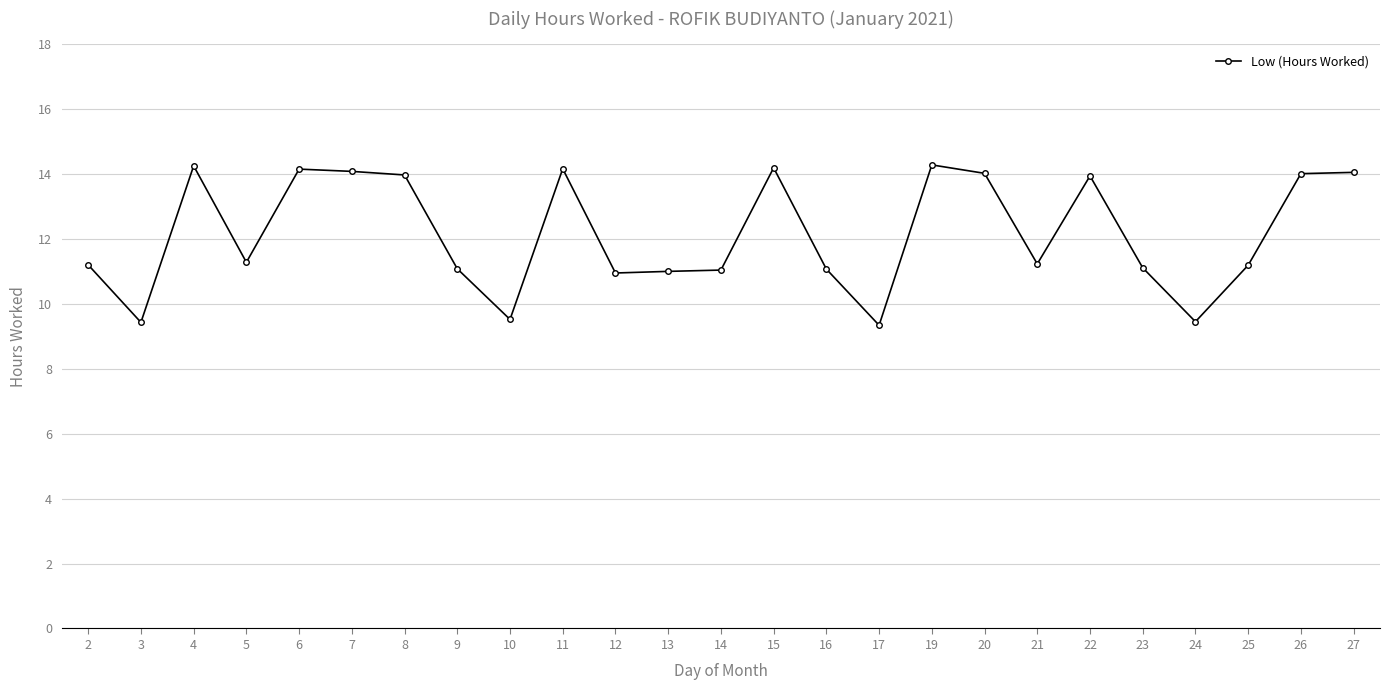

What is the maximum value shown in the chart?

14.3